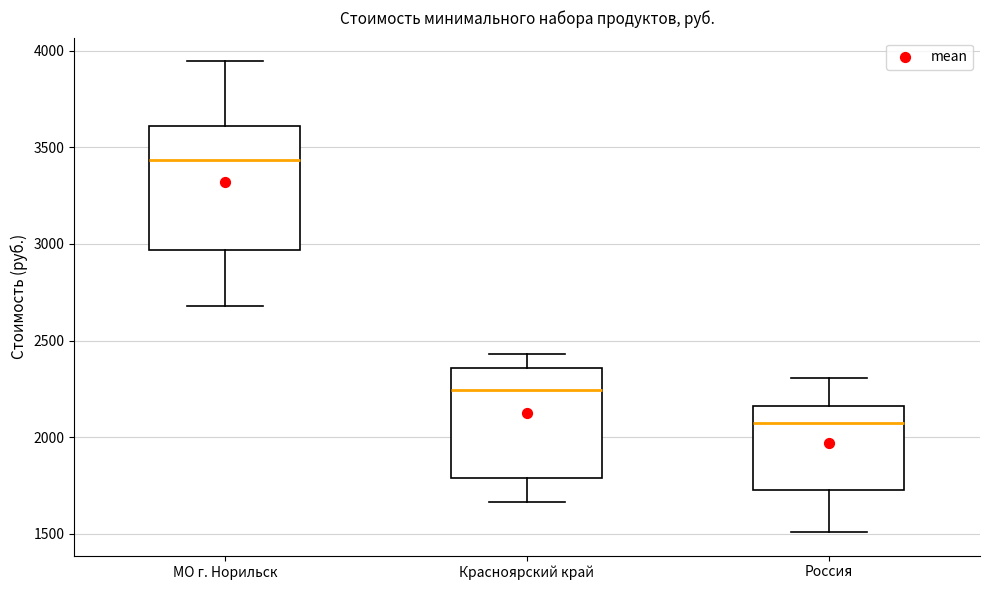

Where does the median line of the box for Россия sit on the y-axis? The values are not printed on the chart, so give them approximately, as read against the axis.

2050